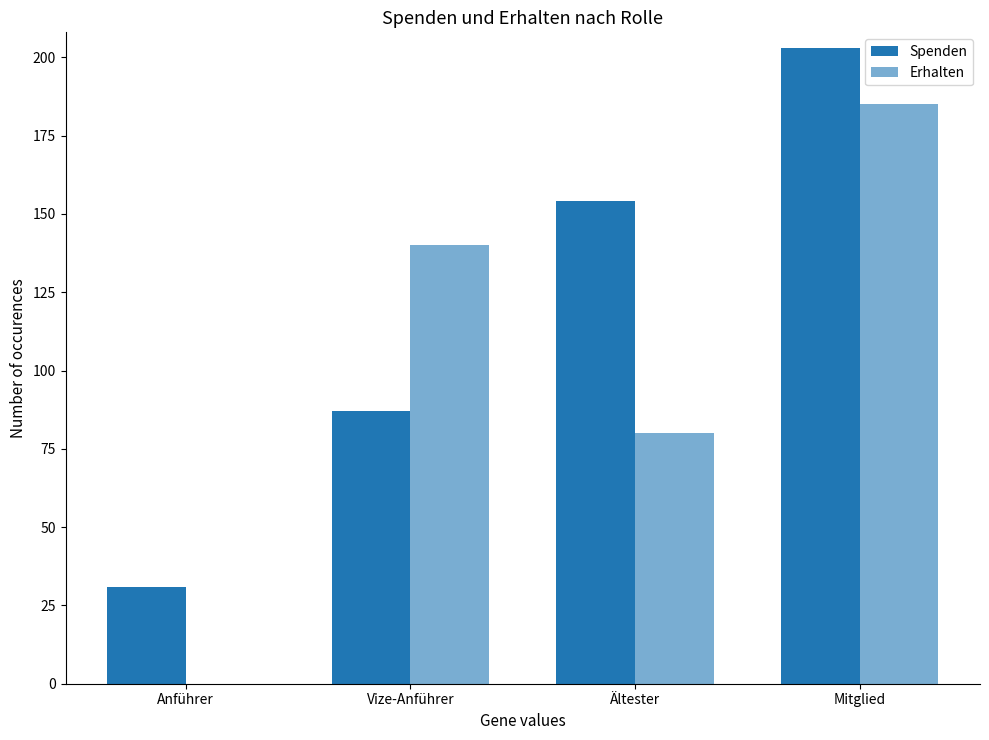

At how many categories does at least one series exceed 11?

4